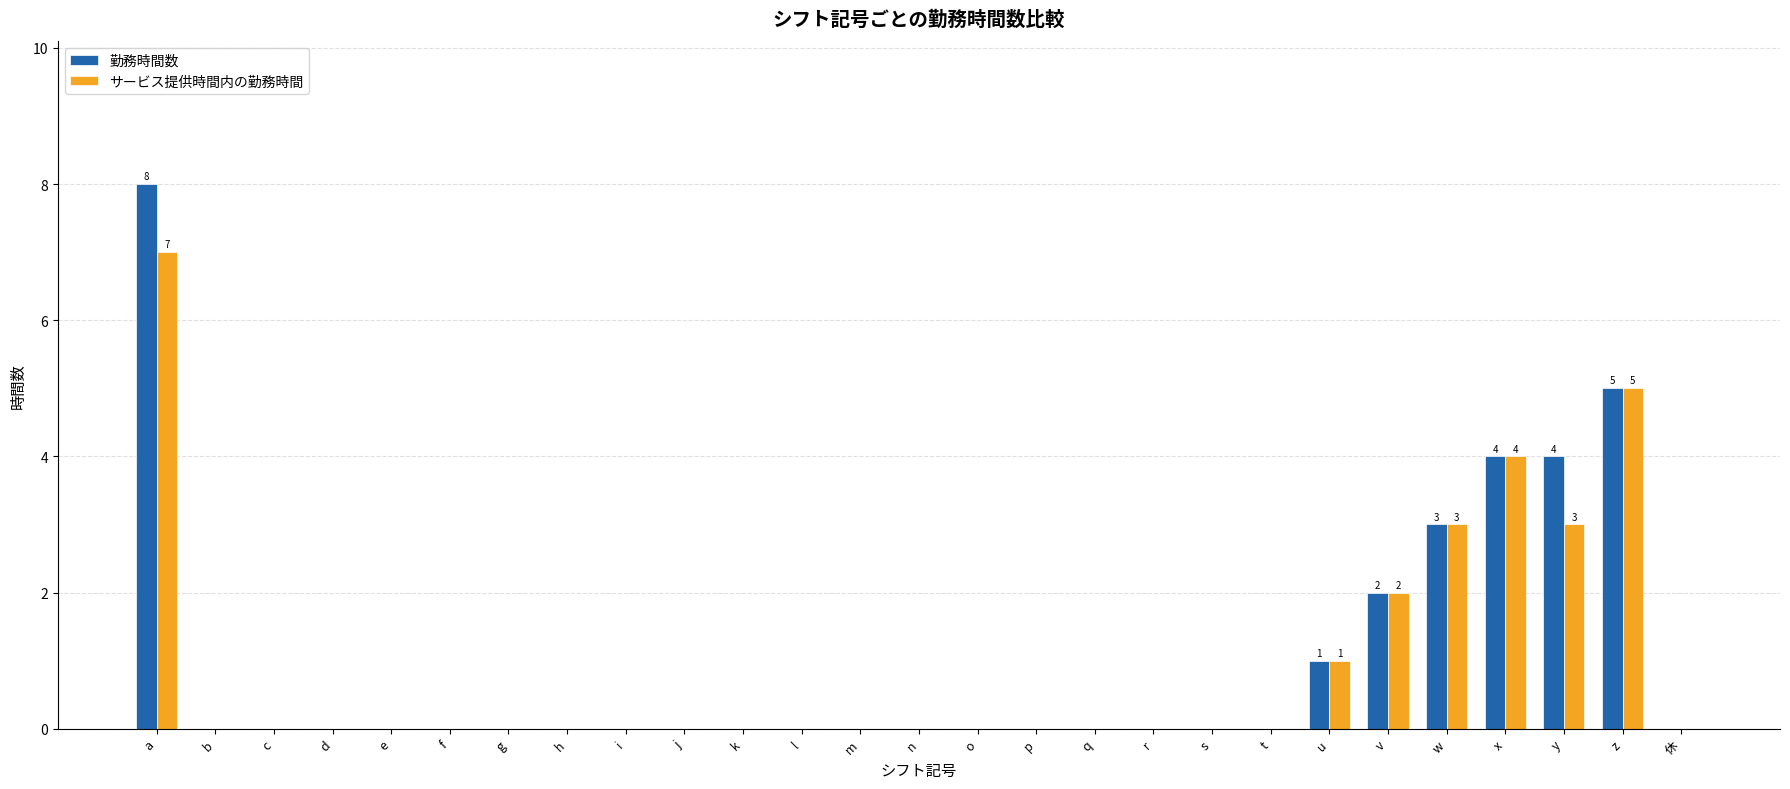

What is the maximum value shown in the chart?

8